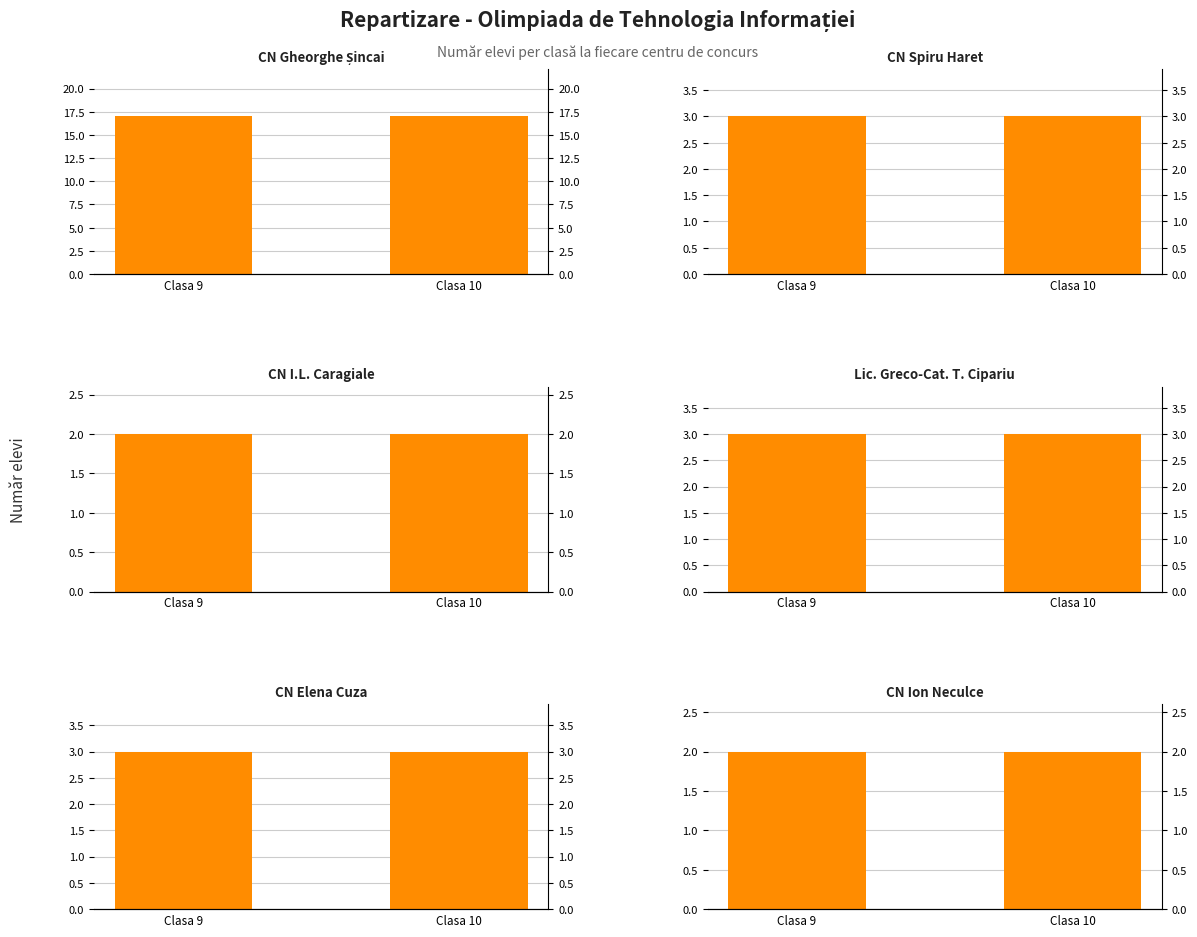

Reading right to left, extract all data points from this chart.

CN Gheorghe Șincai: 17	17
CN Spiru Haret: 3	3
CN I.L. Caragiale: 2	2
Lic. Greco-Cat. T. Cipariu: 3	3
CN Elena Cuza: 3	3
CN Ion Neculce: 2	2